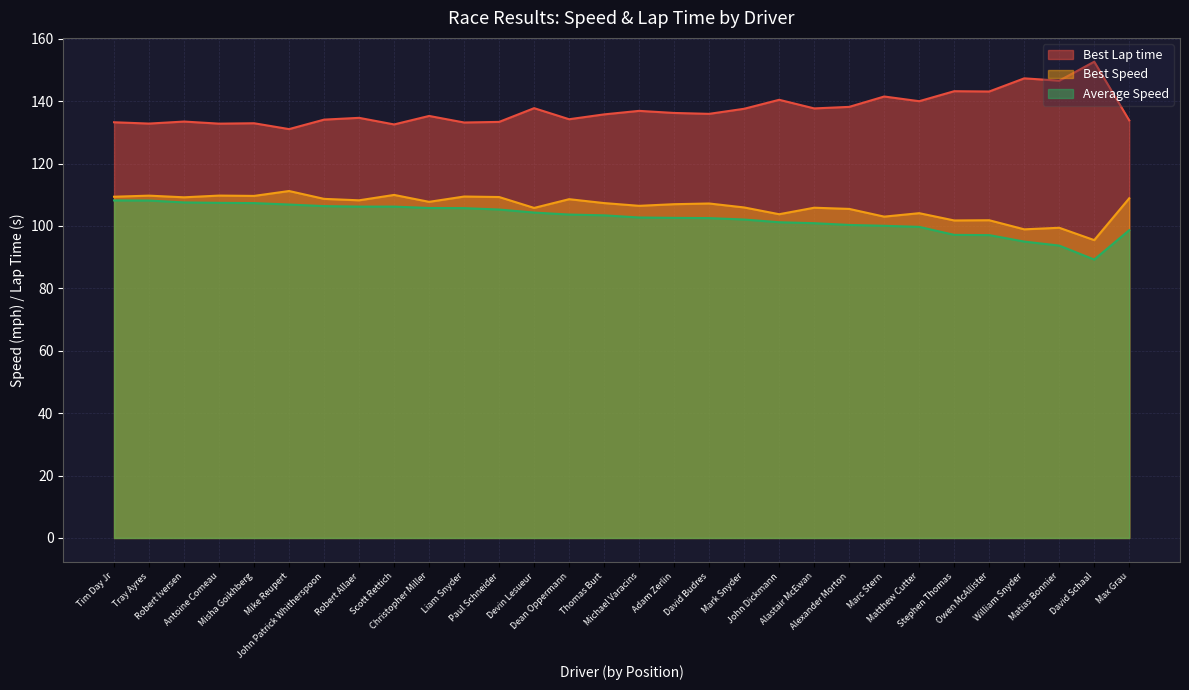

At which label does Average Speed reach its minimum?

David Schaal